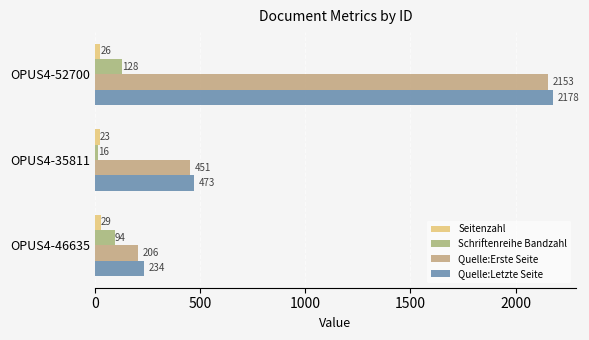

Which label corresponds to the smallest value in the chart?

OPUS4-35811